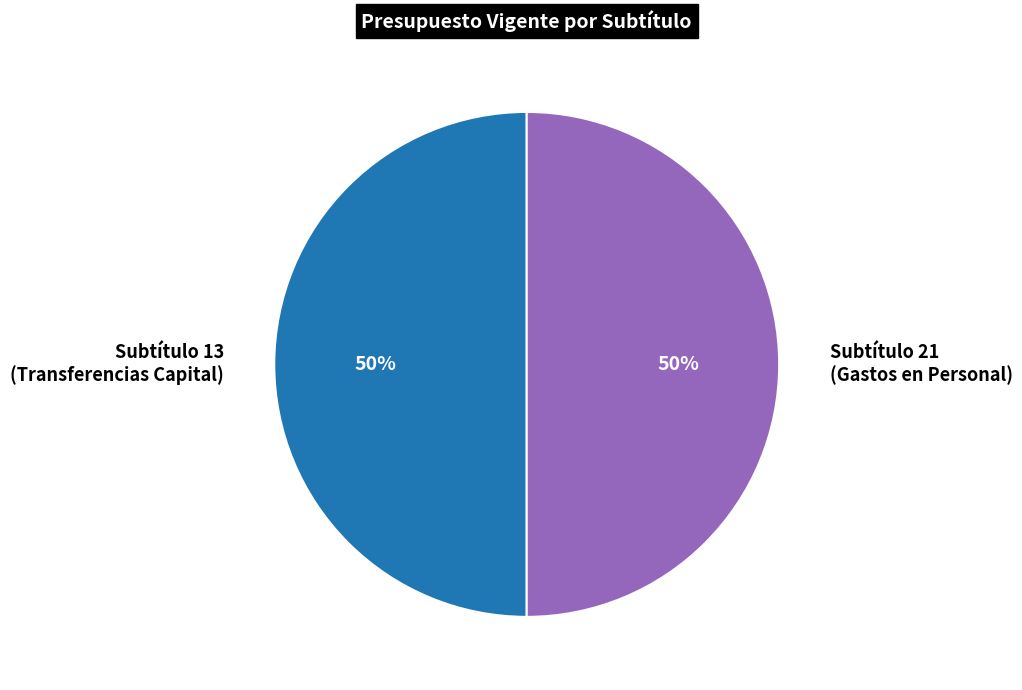

Is the sum of Subtítulo 13 (Transferencias Capital) and Subtítulo 21 (Gastos en Personal) greater than half?

Yes